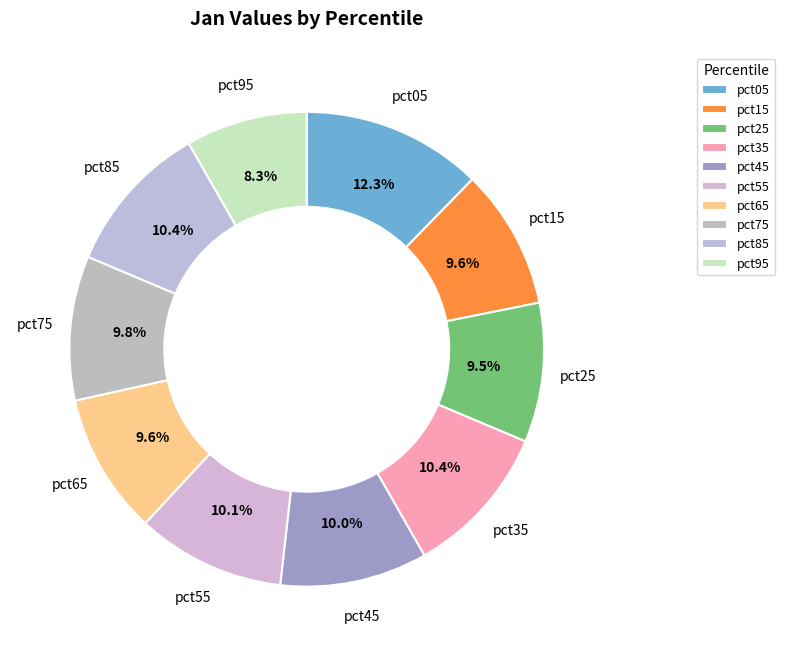

Is there a majority slice in this chart?

No